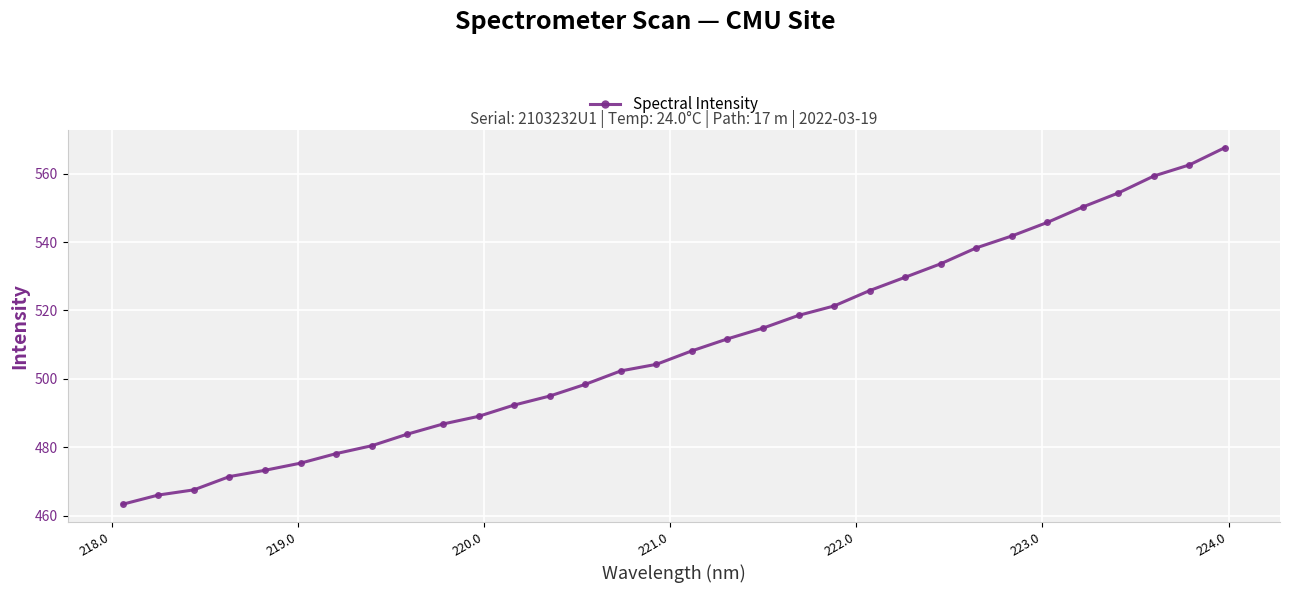

What is the maximum value shown in the chart?

567.6